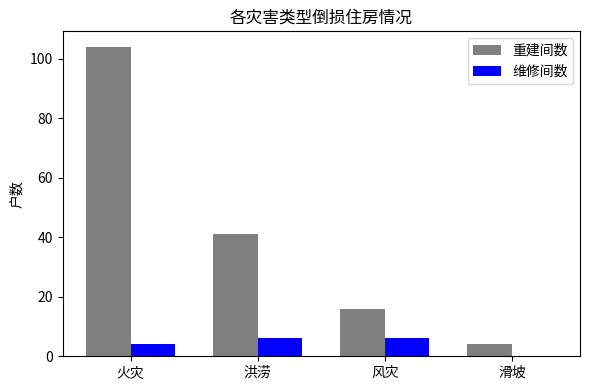

What are all the series names shown in the legend?

重建间数, 维修间数